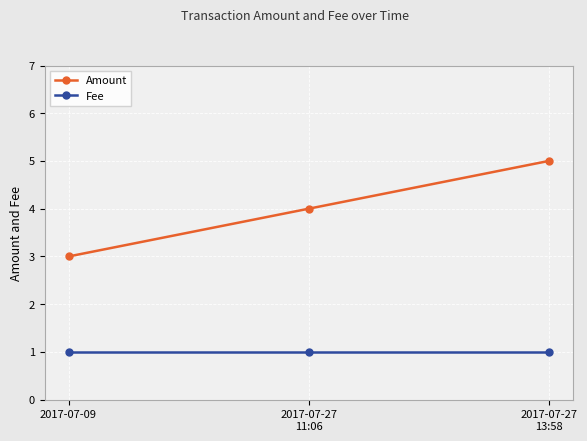

What is the label of the 2nd point from the right?

2017-07-27
11:06